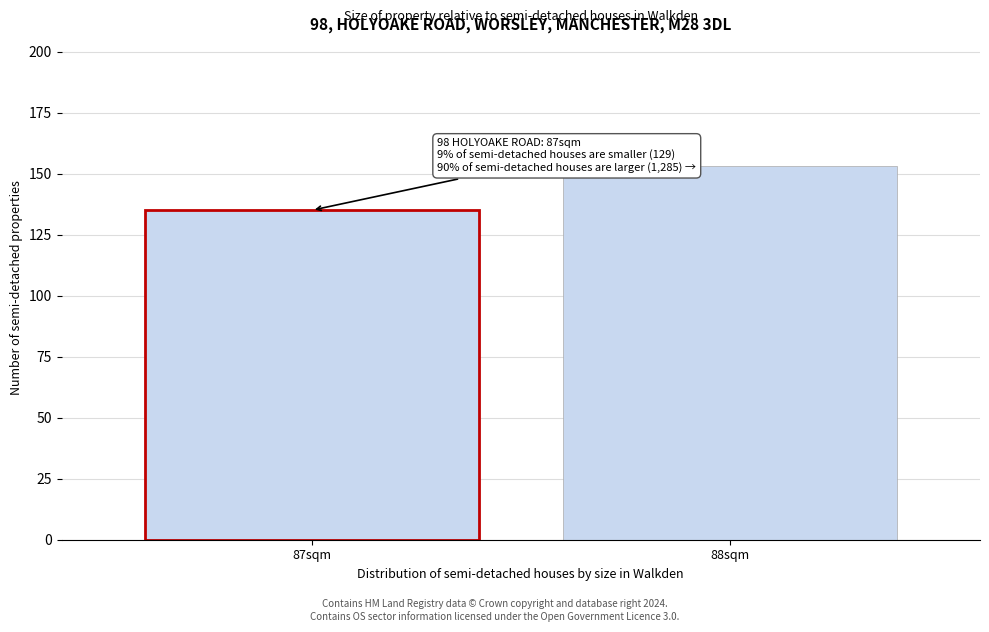

Reading left to right, extract all data points from this chart.

87sqm=135	88sqm=153